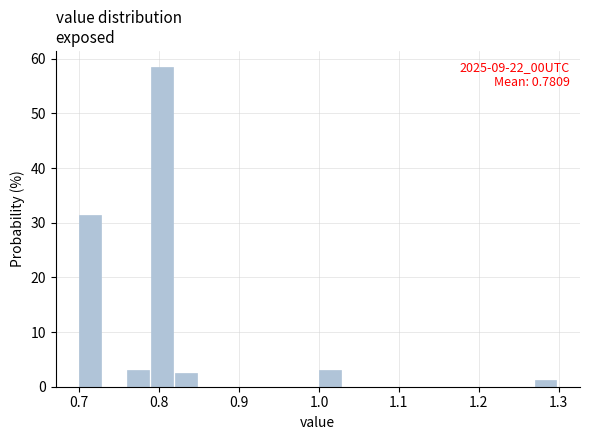

Around what value on the x-axis is the tallest bar? Give the approximate position of its centre, as read against the axis.

0.80